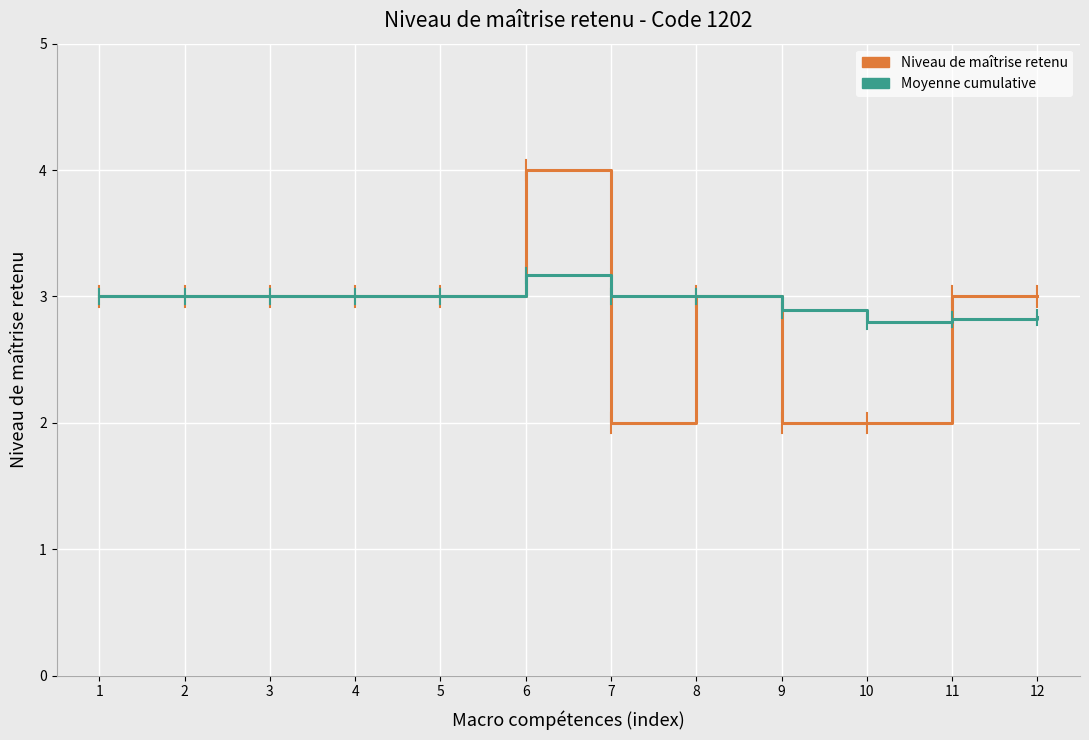

At how many categories does at least one series exceed 2?

12